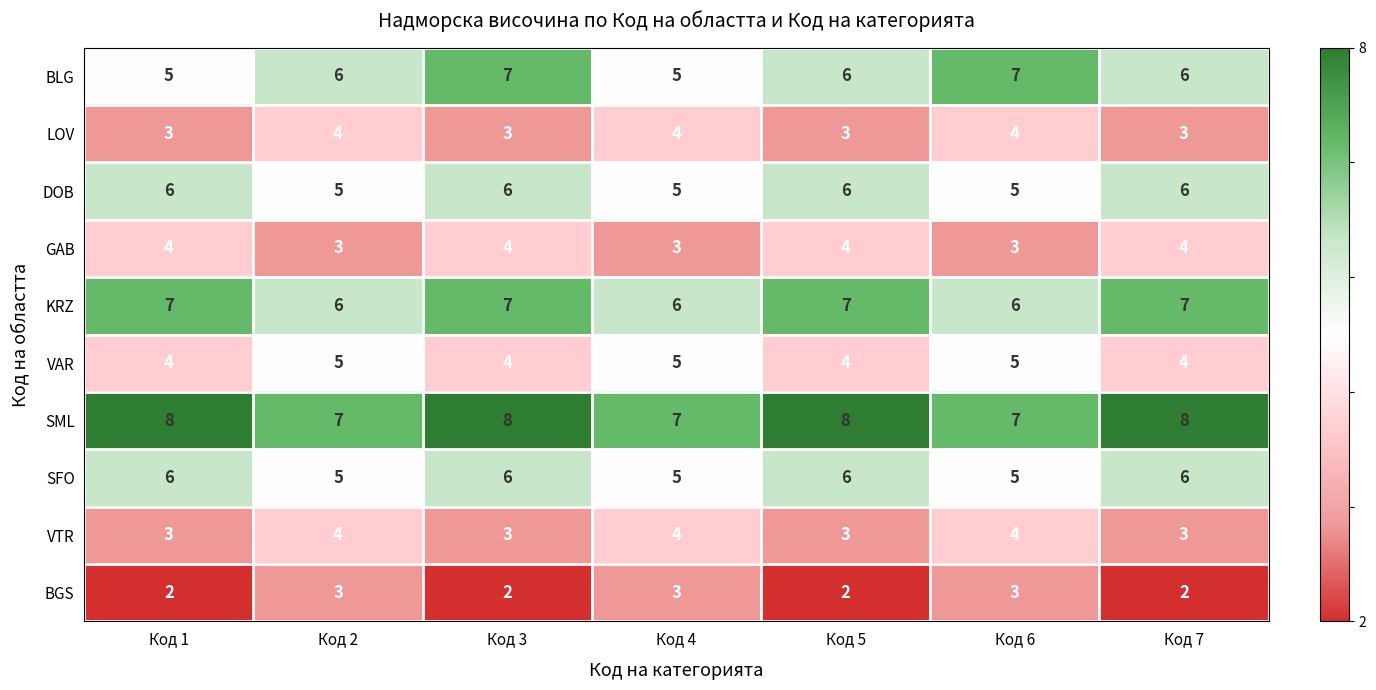

What is the spread (max minus min) of values at Код 7?

6